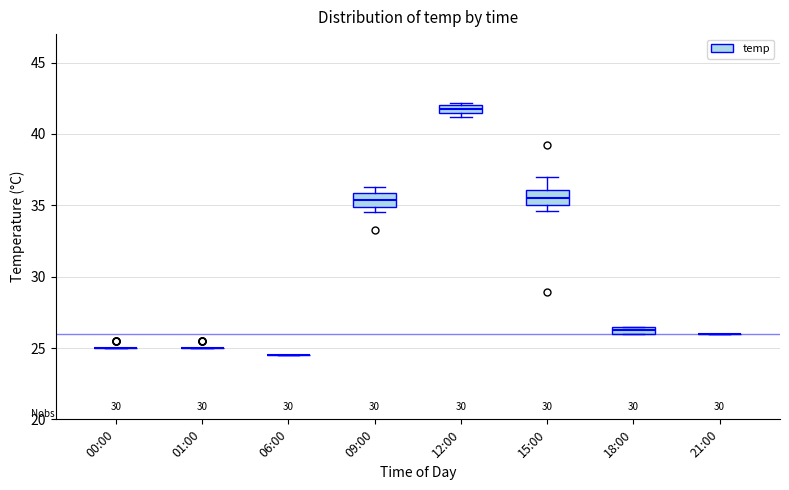

Where is the lower edge of the box for 15:00 on the y-axis? The values are not printed on the chart, so give them approximately, as read against the axis.

35.0